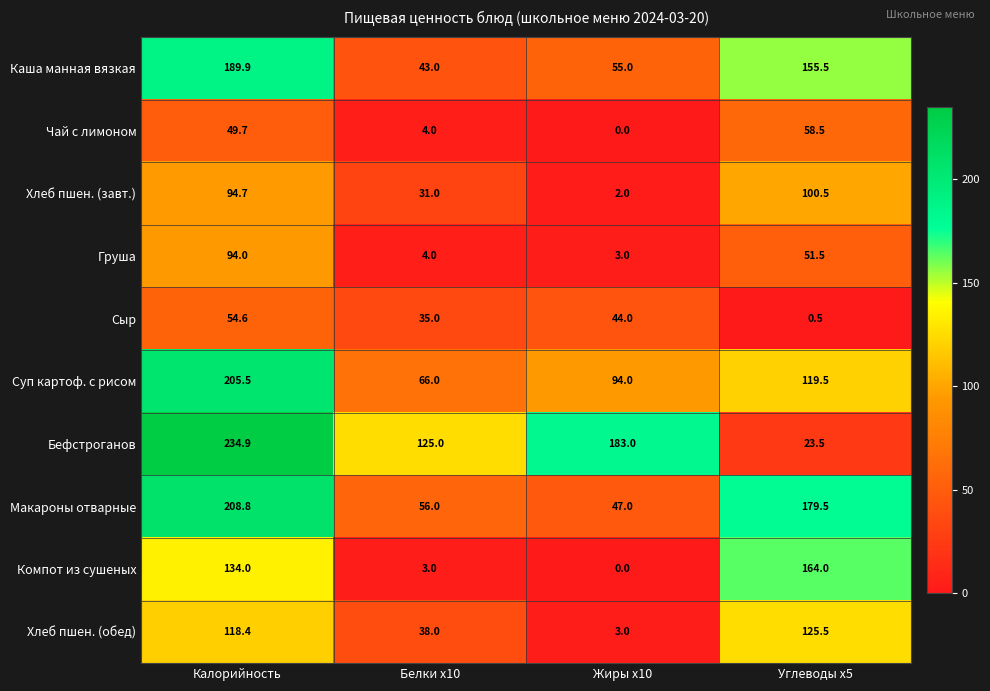

At how many categories does at least one series exceed 232?

1